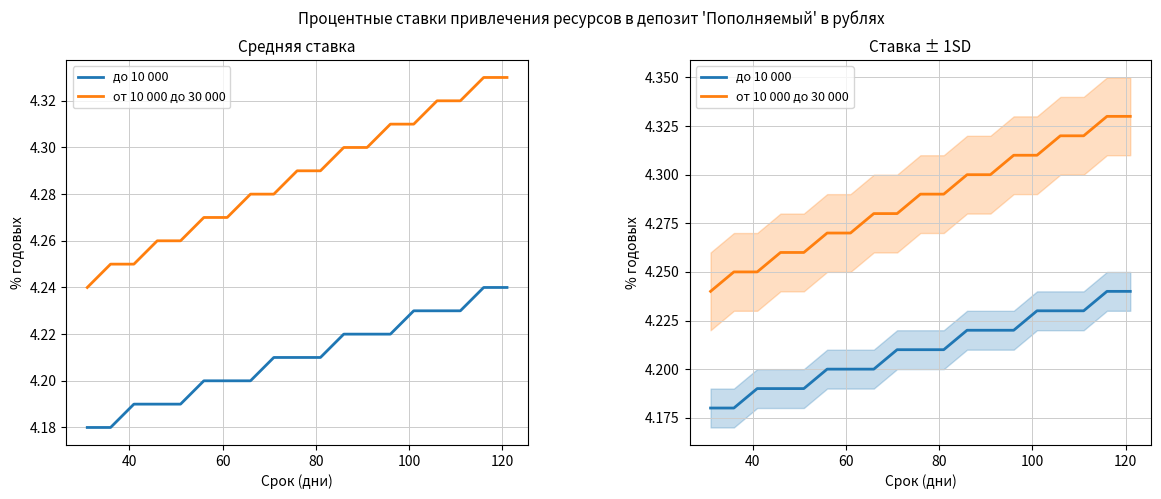

Count the от 10 000 до 30 000 values in the range 4 to 5.

19